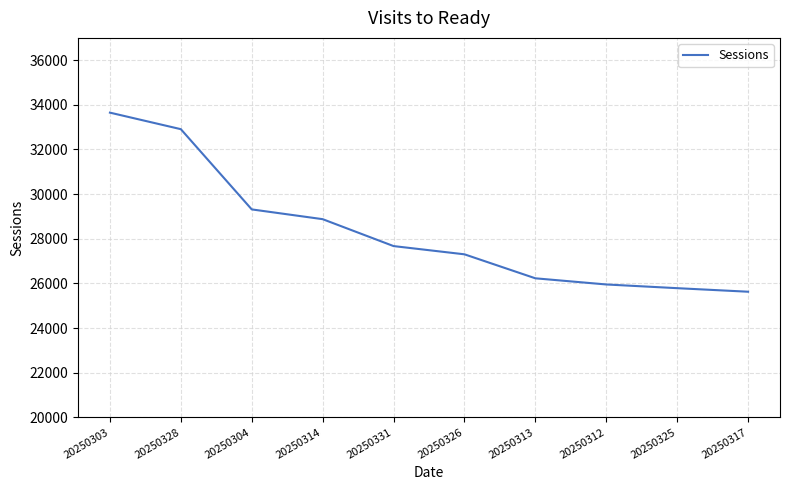

List the labels in order of value, largest first.

20250303, 20250328, 20250304, 20250314, 20250331, 20250326, 20250313, 20250312, 20250325, 20250317